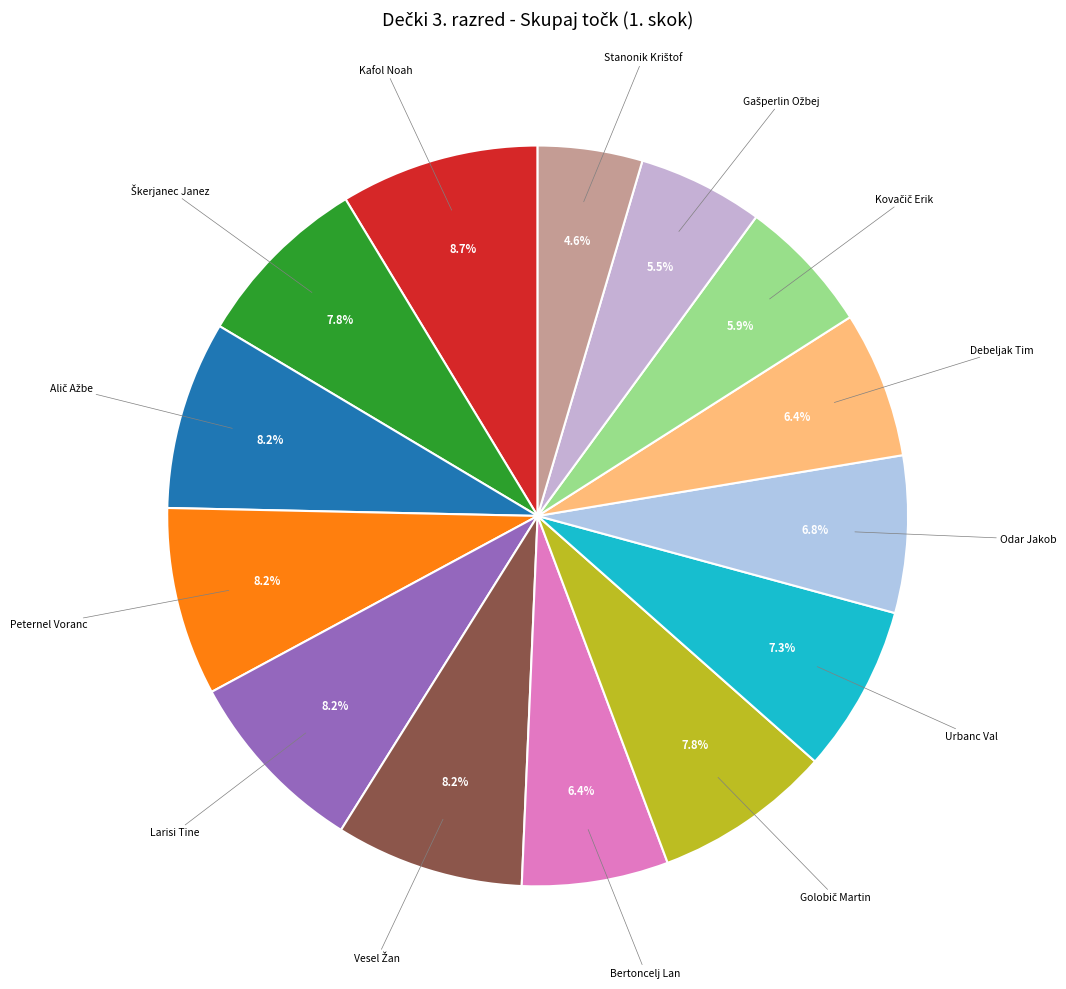

How many slices are in this pie chart?

14